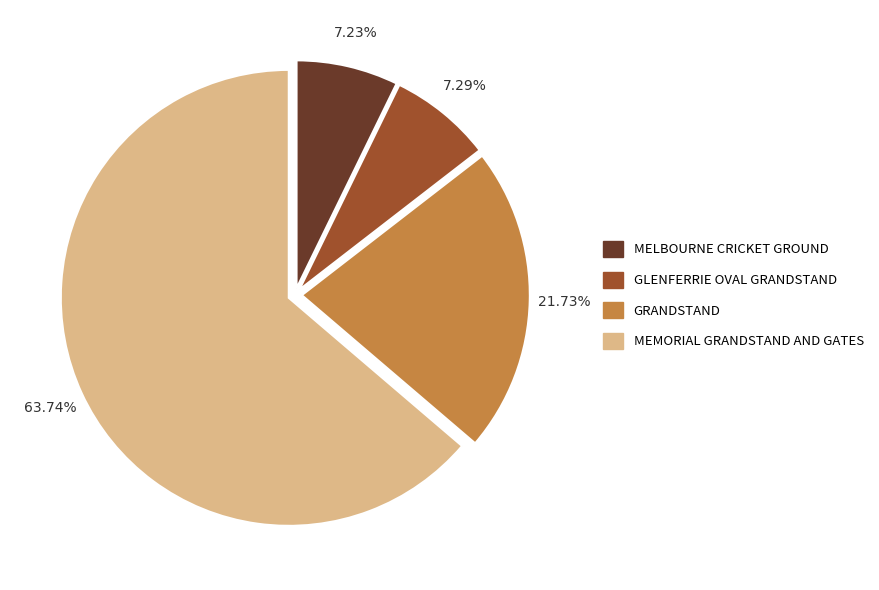

Is there any slice that represents more than half of the pie?

Yes